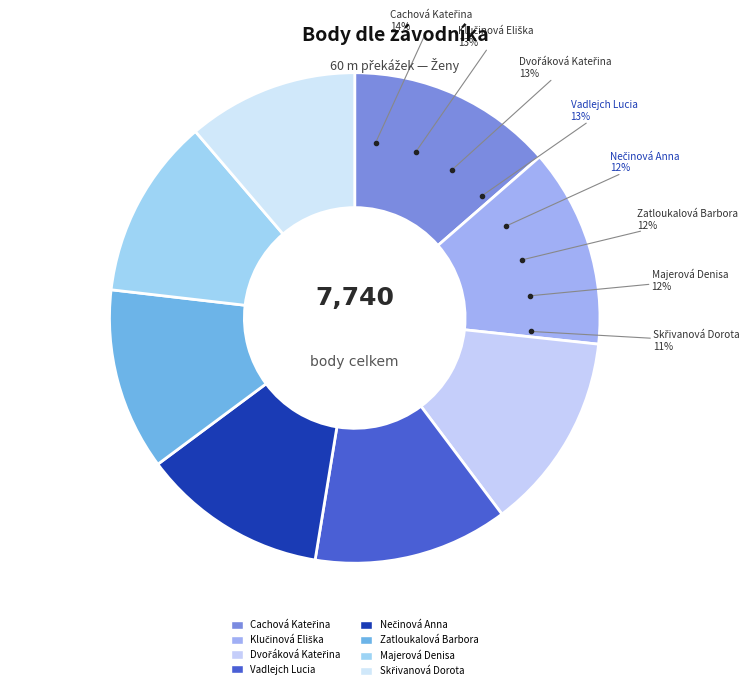

The Dvořáková Kateřina slice represents 13% of the pie. True or false?

True